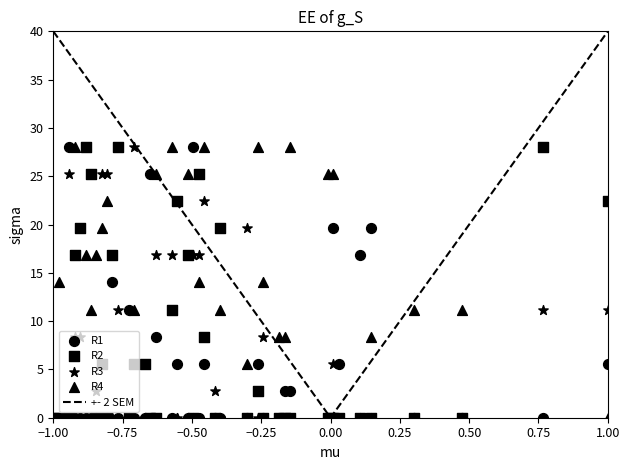

Which series has the largest Y range (max minus min)?

R1